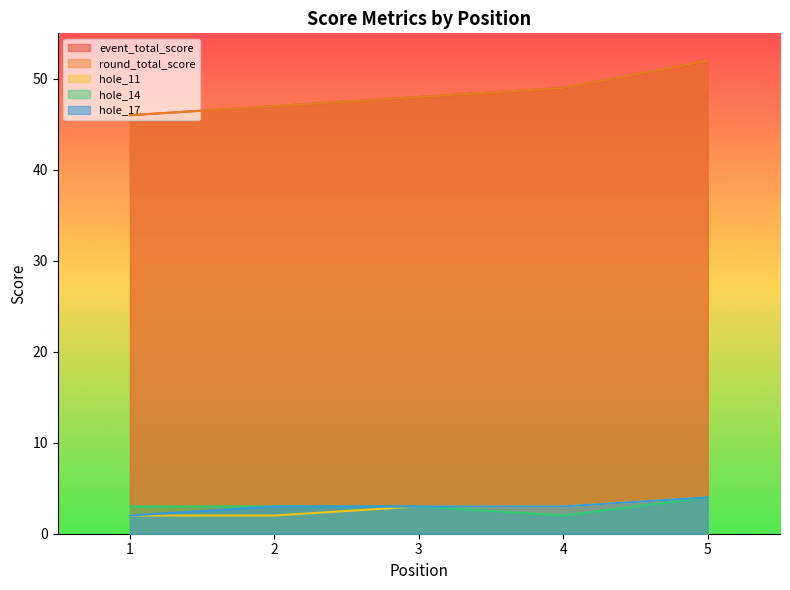

List the series in order of their peak value, lowest first.

hole_11, hole_14, hole_17, event_total_score, round_total_score